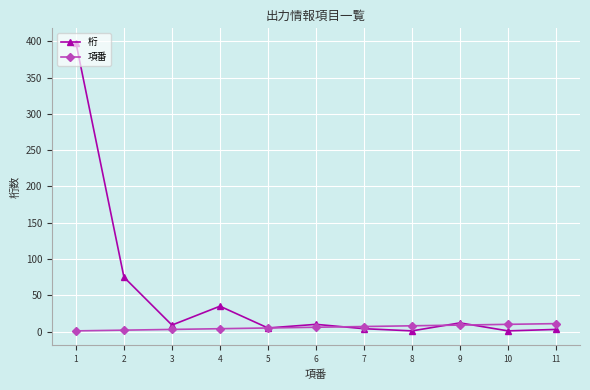

Which series has the widest spread of values?

桁